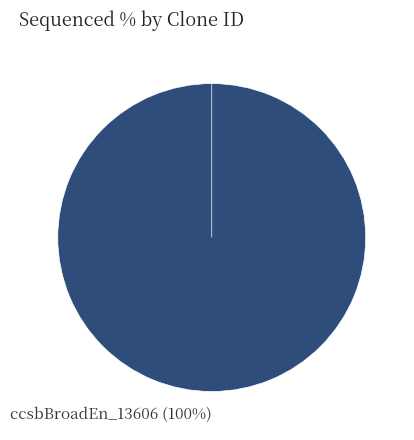

To the nearest percent, what portion does ccsbBroadEn_13606 represent?

100%